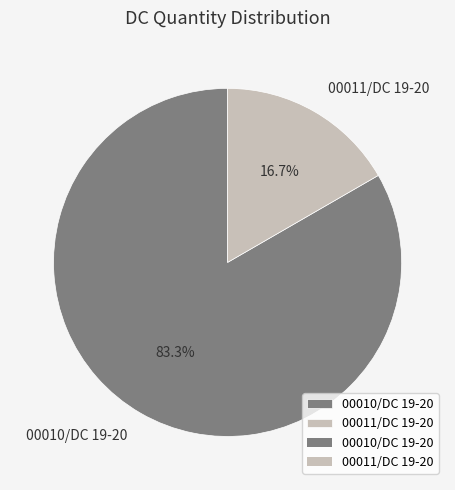

What is the total percentage of 00011/DC 19-20 and 00010/DC 19-20?

100.0%